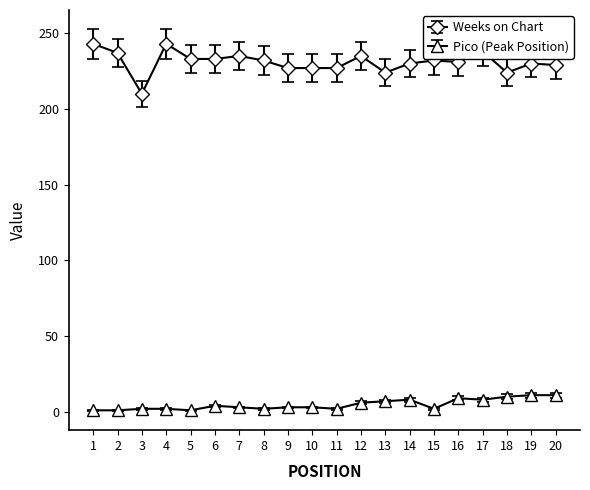

Which series has the largest range (max minus min)?

Weeks on Chart